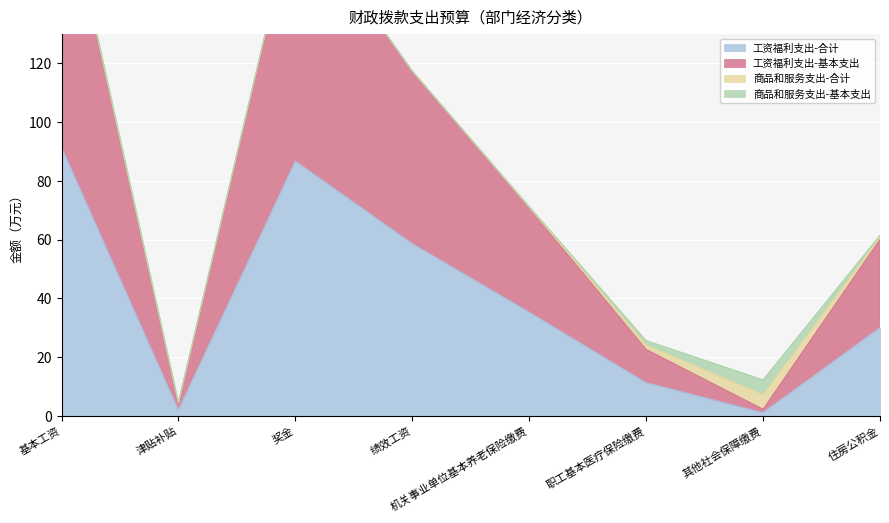

What is the smallest value displayed?

1.1